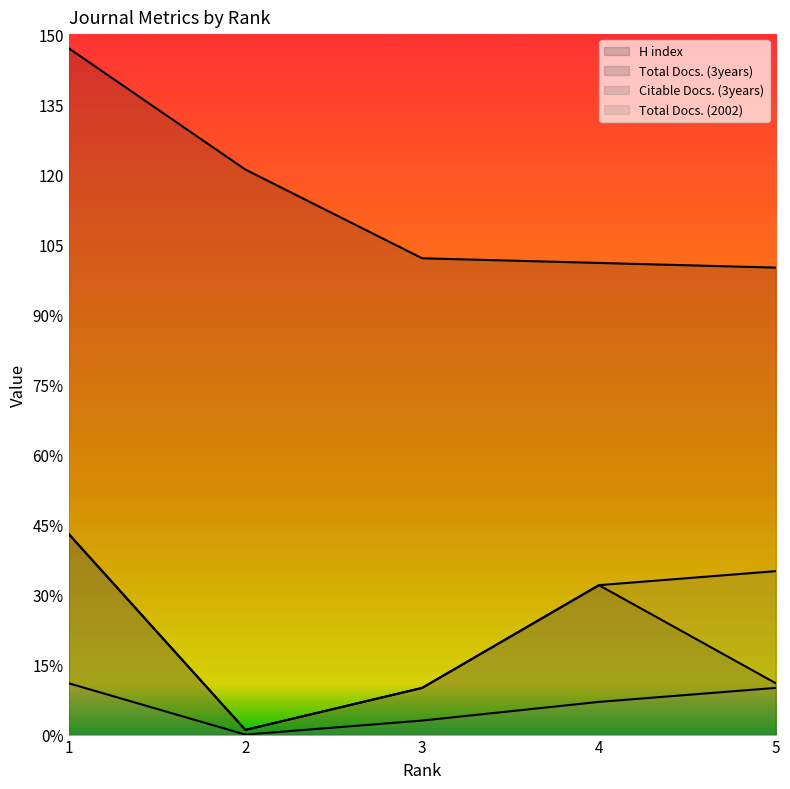

Which series has the largest total across all categories?

H index